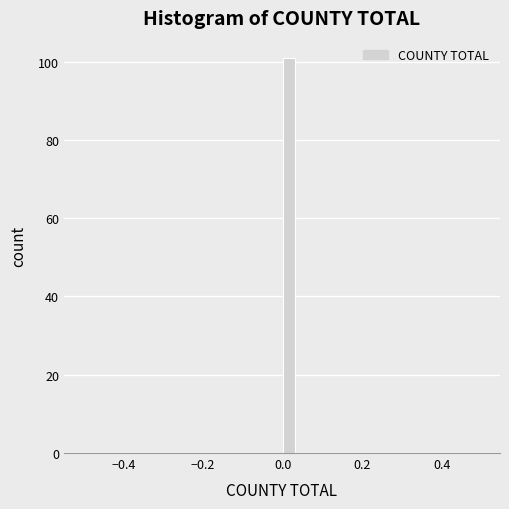

Around what value on the x-axis is the tallest bar? Give the approximate position of its centre, as read against the axis.

0.02